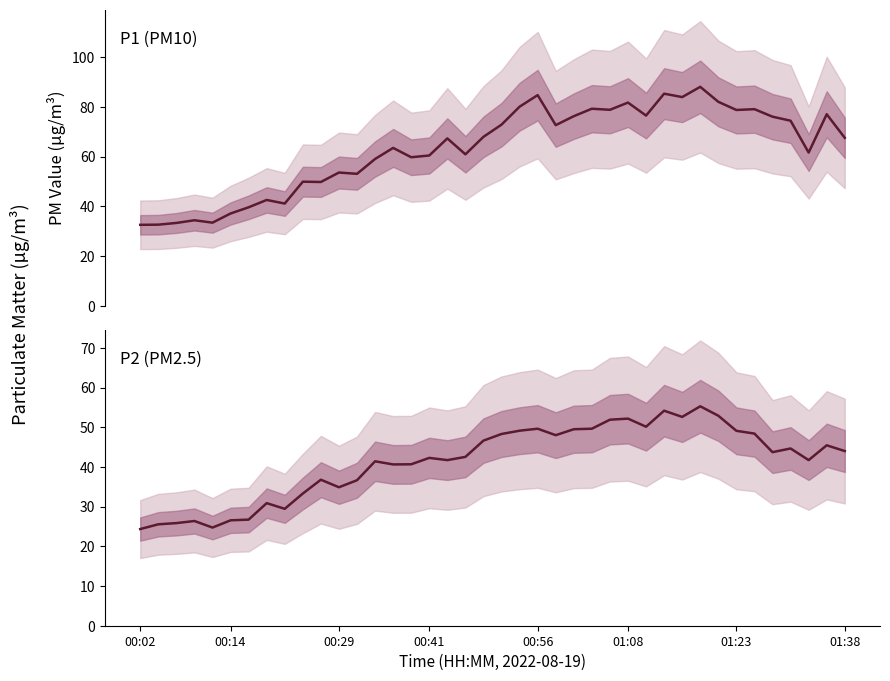

List the series in order of their overall mean, highest first.

P1, P2